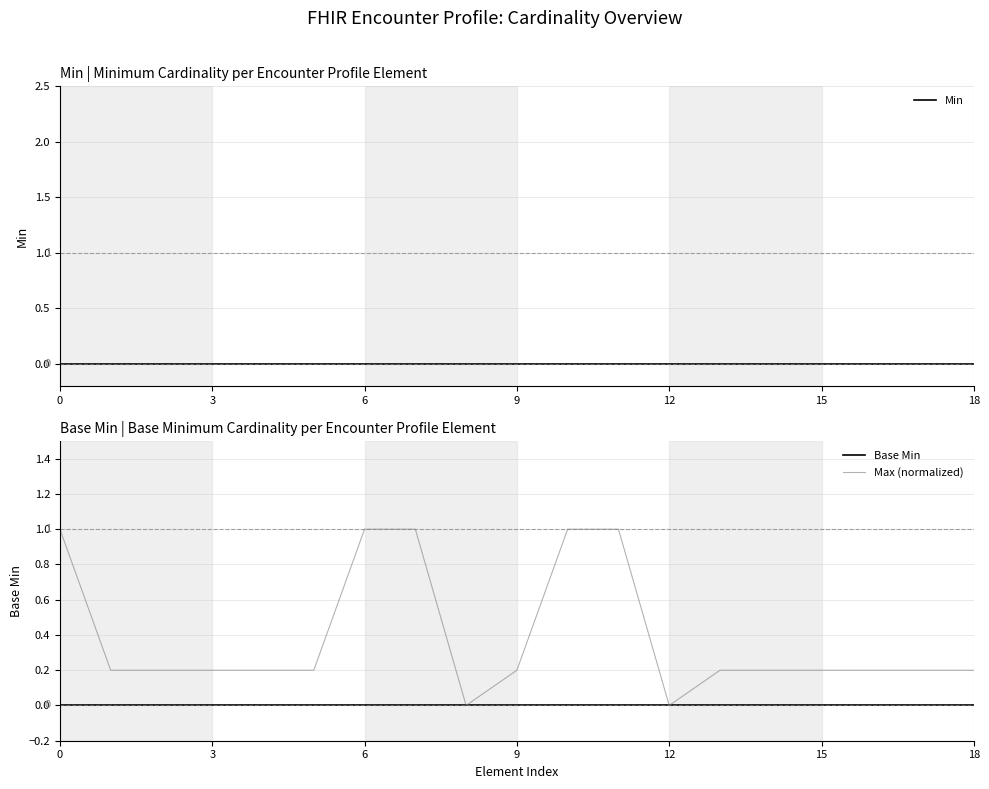

The value of Min at 11 is 0.0. True or false?

True